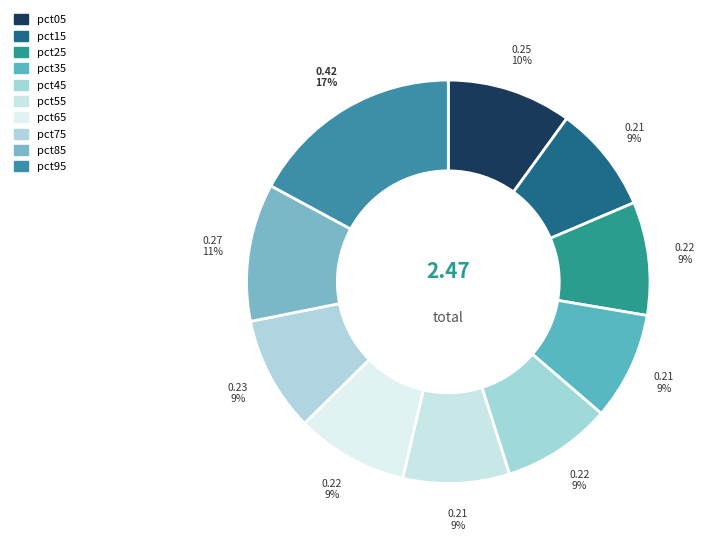

Which has a higher value, pct95 or pct55?

pct95